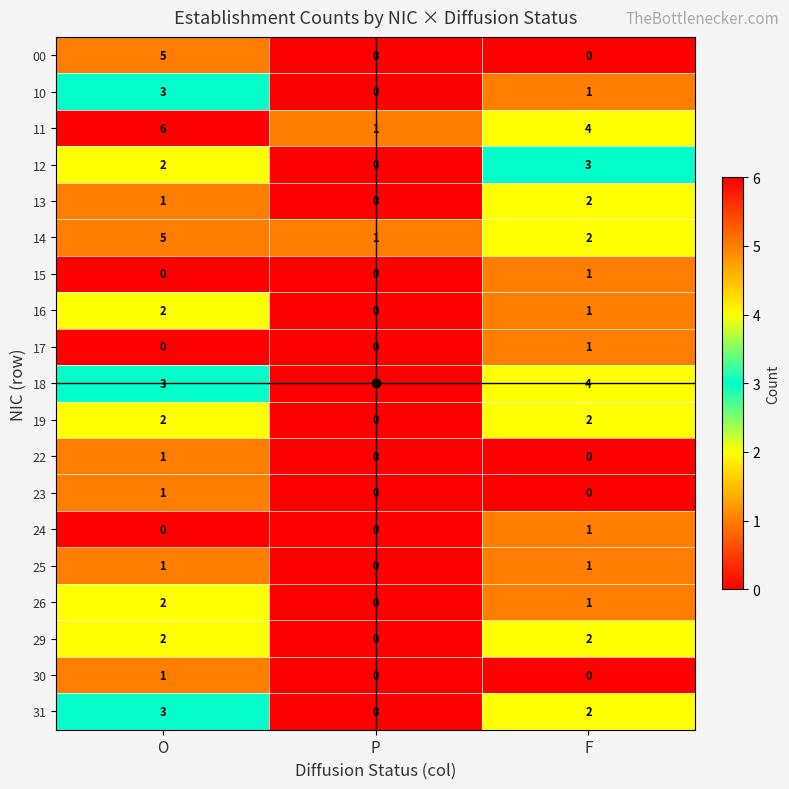

What is the difference between the maximum and minimum values in the 11 series?

5